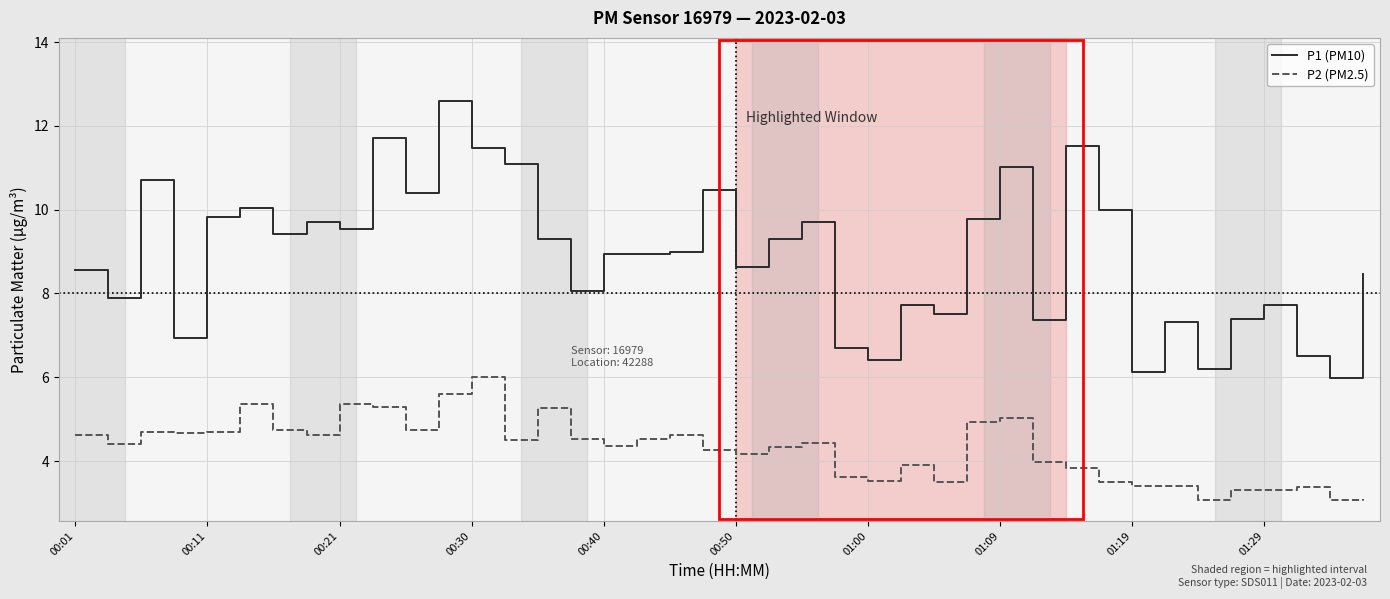

Rank the series by their average value, from lowest to highest.

P2 (PM2.5), P1 (PM10)